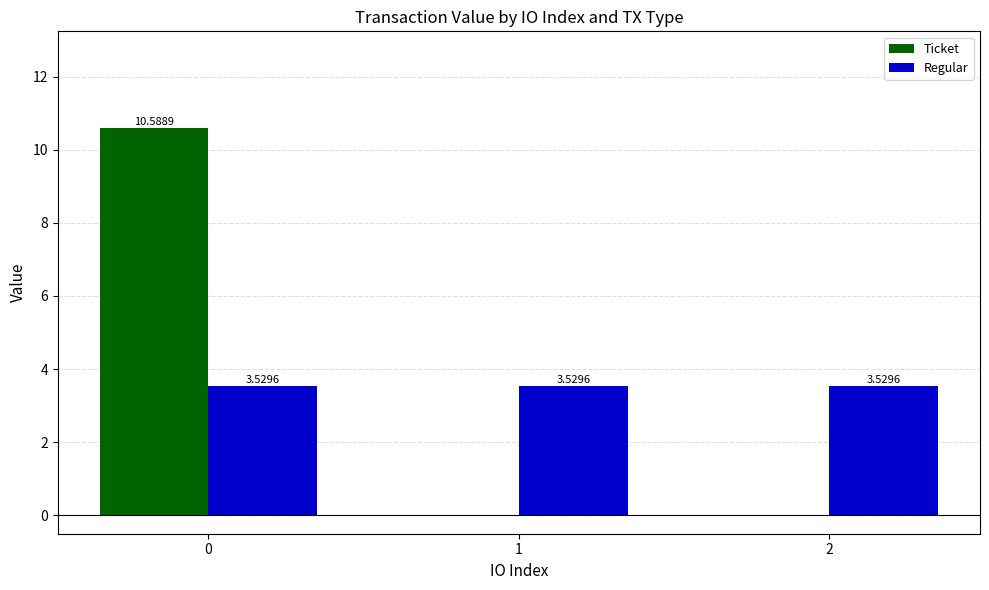

What is the sum of all Ticket values?

10.6